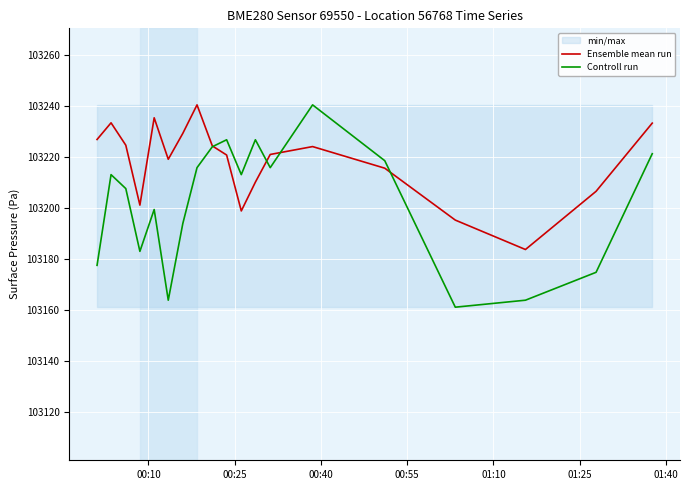

What is the maximum value for Ensemble mean run?

103240.3